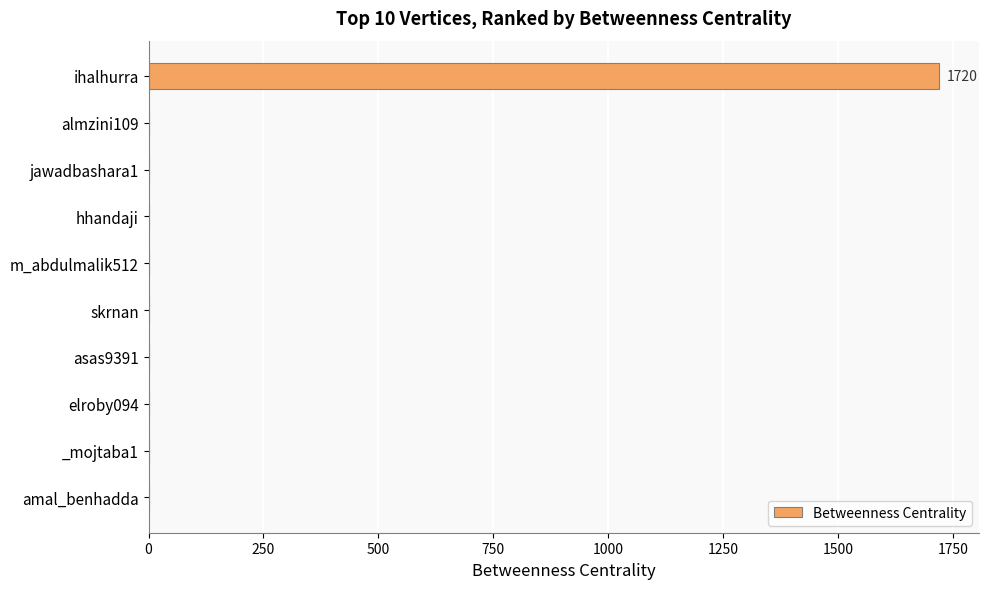

Reading top to bottom, extract all data points from this chart.

ihalhurra=1720	almzini109=0	jawadbashara1=0	hhandaji=0	m_abdulmalik512=0	skrnan=0	asas9391=0	elroby094=0	_mojtaba1=0	amal_benhadda=0